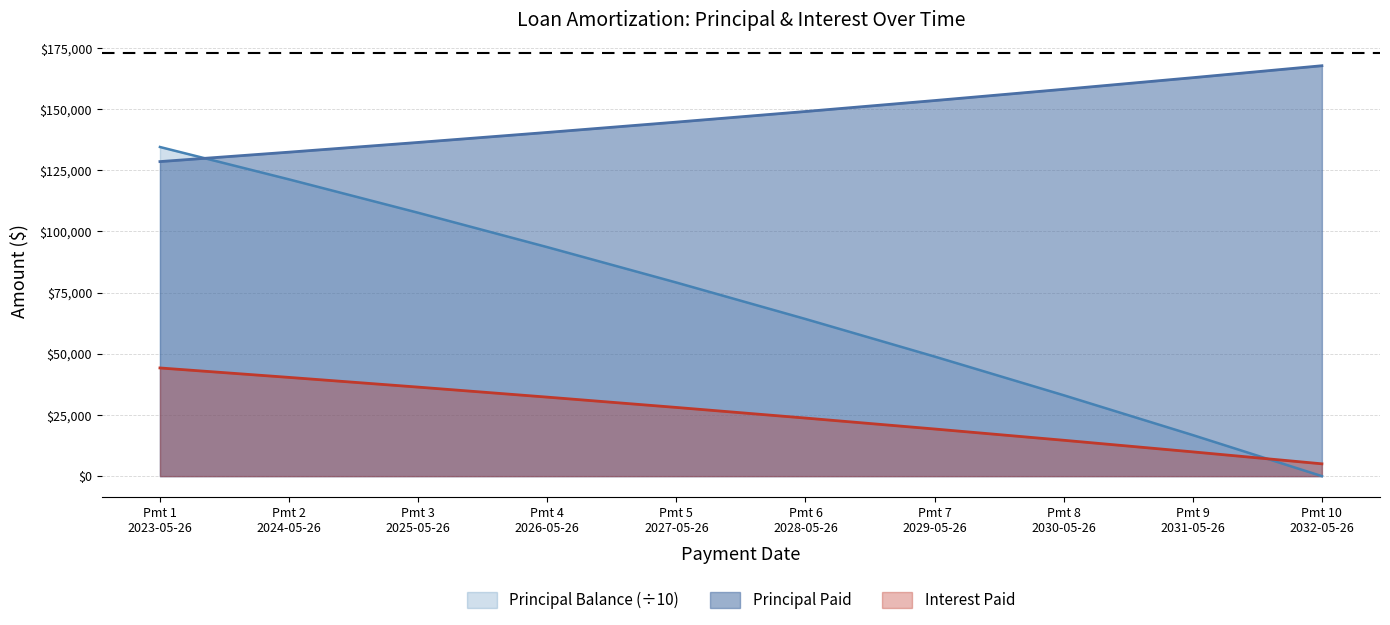

Reading left to right, extract all data points from this chart.

Principal Paid: 128564.8	132421.7	136394.4	140486.2	144700.8	149041.8	153513.1	158118.5	162862.0	167747.9
Interest Paid: 44215.5	40358.6	36385.9	32294.1	28079.5	23738.5	19267.2	14661.9	9918.3	5032.5
Principal Balance: 134528.7	121286.5	107647.0	93598.4	79128.3	64224.2	48872.8	33061.0	16774.8	0.0